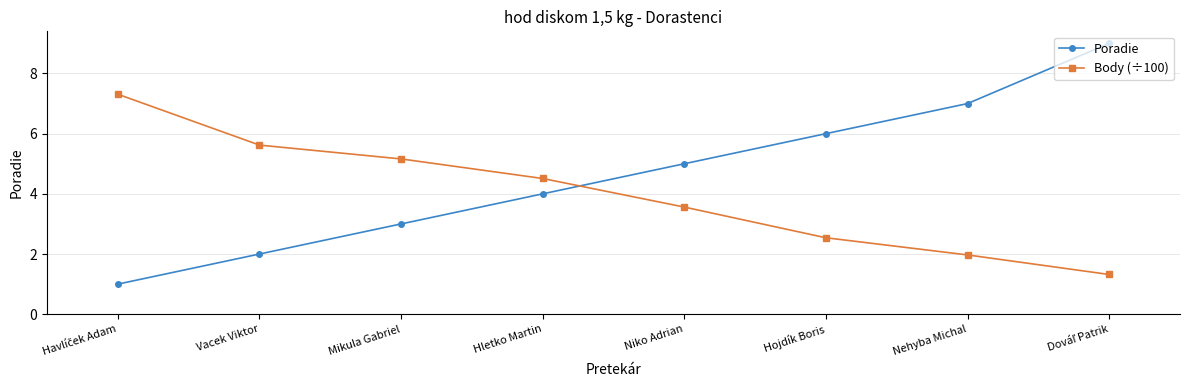

What is the value of the Poradie point at the 6th from the left?

6.0